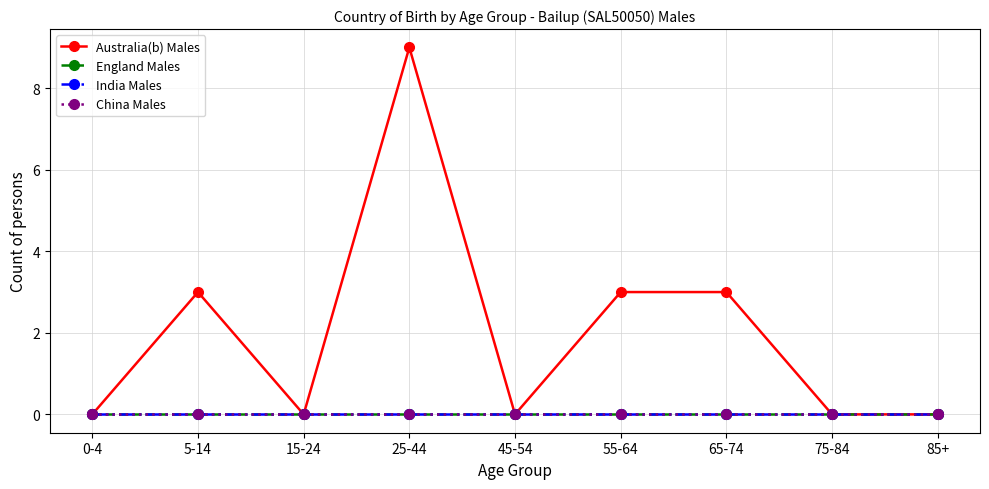

Rank the categories by Australia(b) Males value from highest to lowest.

25-44, 5-14, 55-64, 65-74, 0-4, 15-24, 45-54, 75-84, 85+